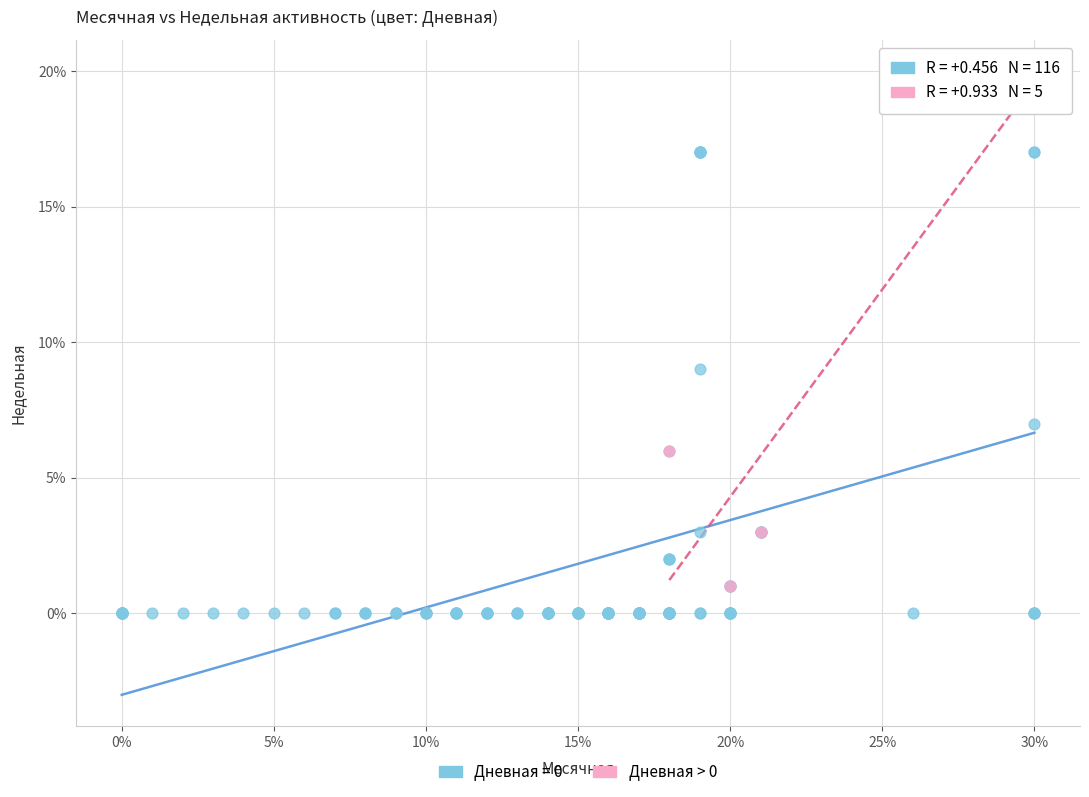

Which series has the largest Y range (max minus min)?

Дневная = 0